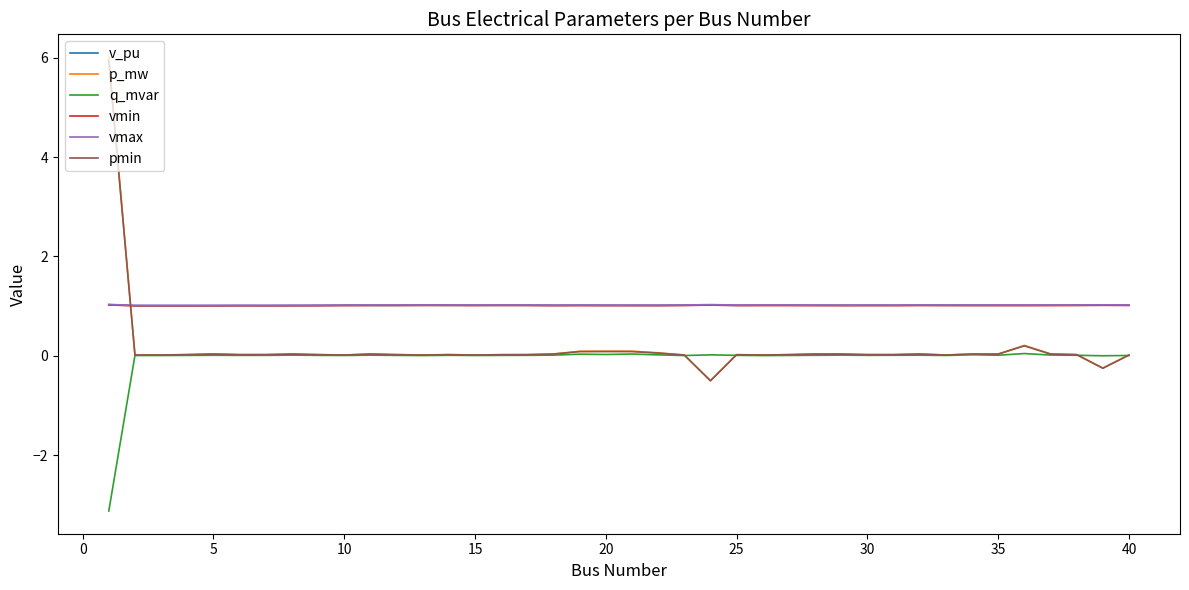

Which series has the largest range (max minus min)?

p_mw